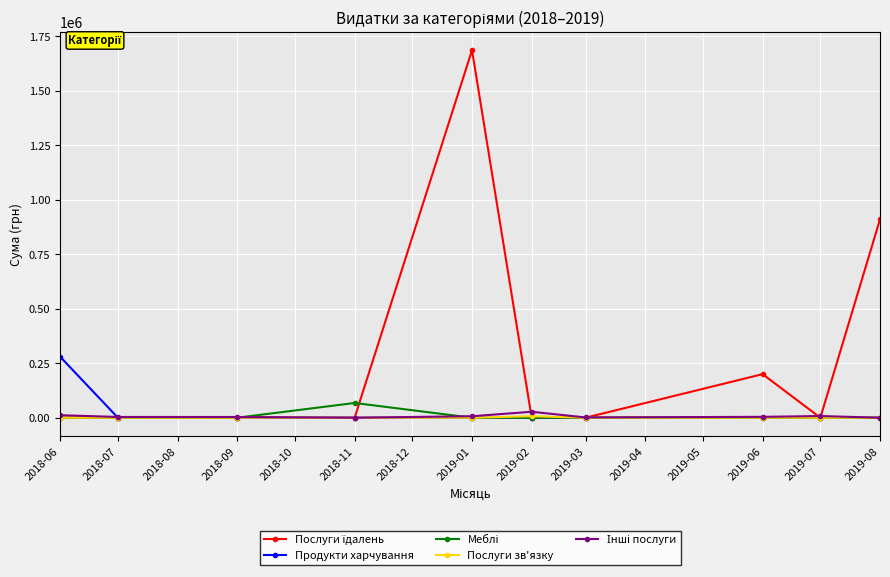

What is the maximum value shown in the chart?

1685843.0